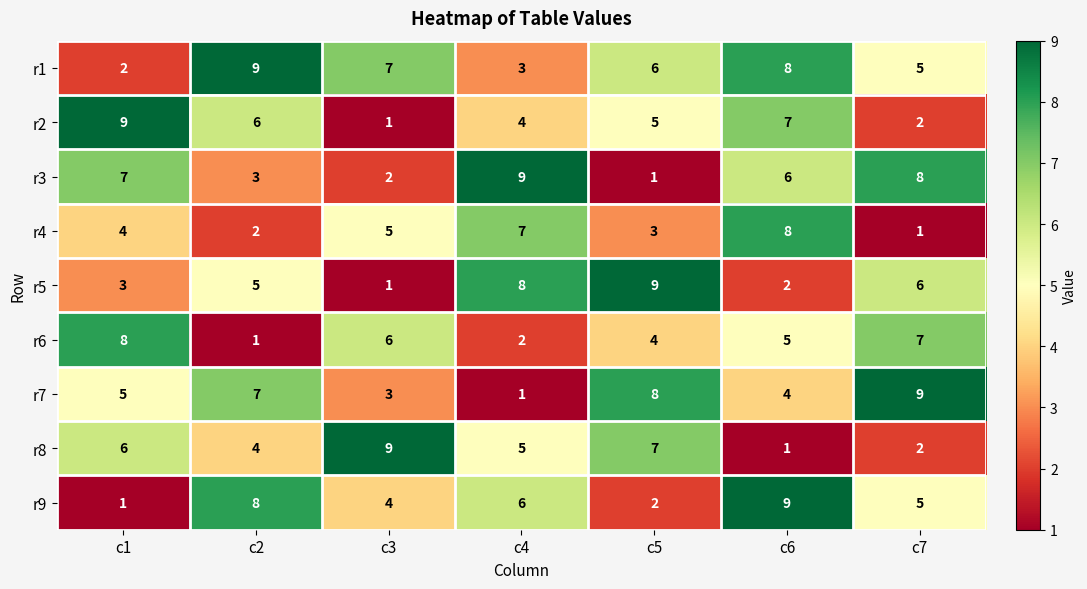

Is it true that r2 equals 8 at c5?

False